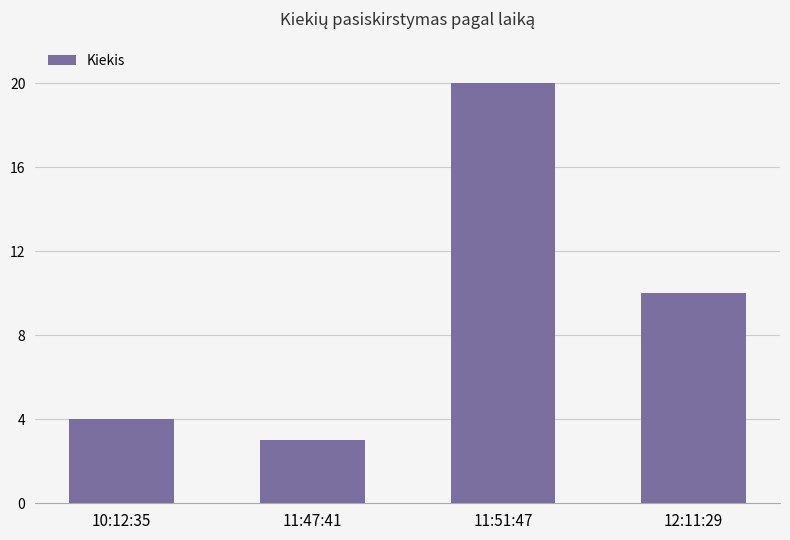

What is the smallest value displayed?

3